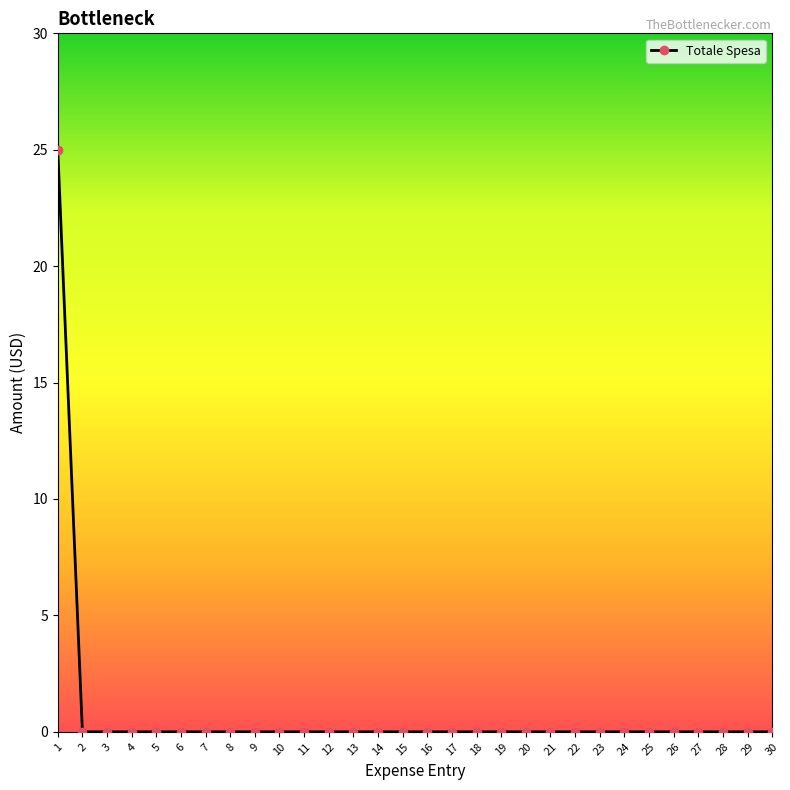

Reading left to right, what are all the values shown in this chart?

25.0	0.0	0.0	0.0	0.0	0.0	0.0	0.0	0.0	0.0	0.0	0.0	0.0	0.0	0.0	0.0	0.0	0.0	0.0	0.0	0.0	0.0	0.0	0.0	0.0	0.0	0.0	0.0	0.0	0.0